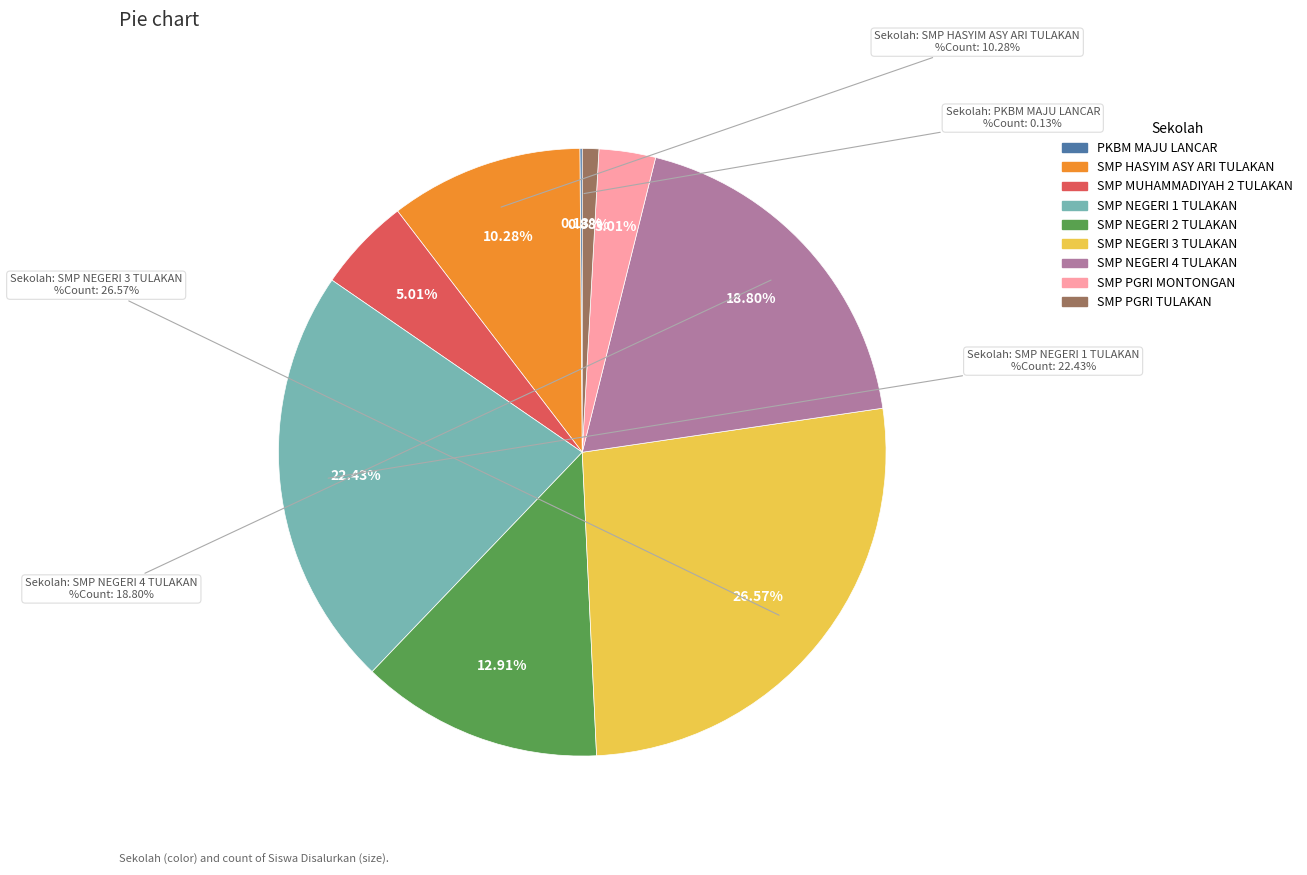

To the nearest percent, what is the difference between the largest and smallest slice percentages?

26%